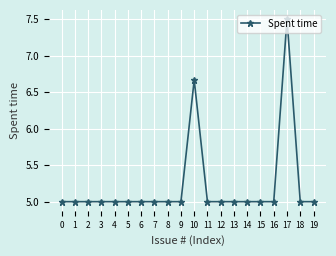

What is the ratio of the value at 18 to the value at 7?

1.0